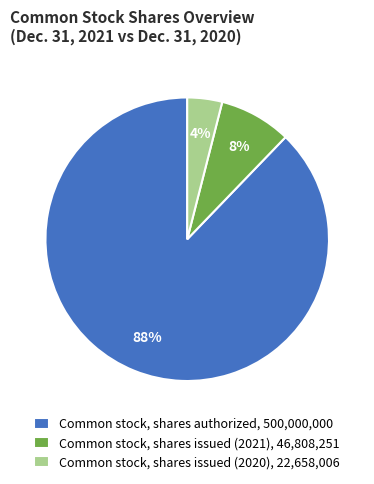

Is the sum of Common stock, shares issued (2021), 46,808,251 and Common stock, shares issued (2020), 22,658,006 greater than half?

No